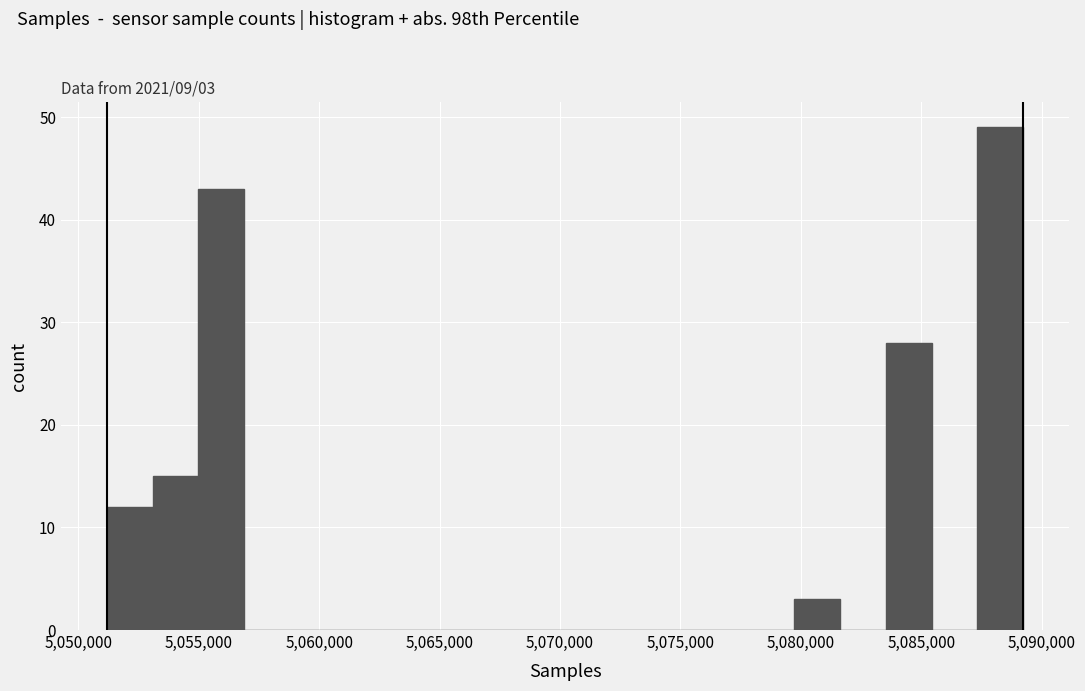

Read against the x-axis, roughly where is the centre of the tallest bar?

5088500